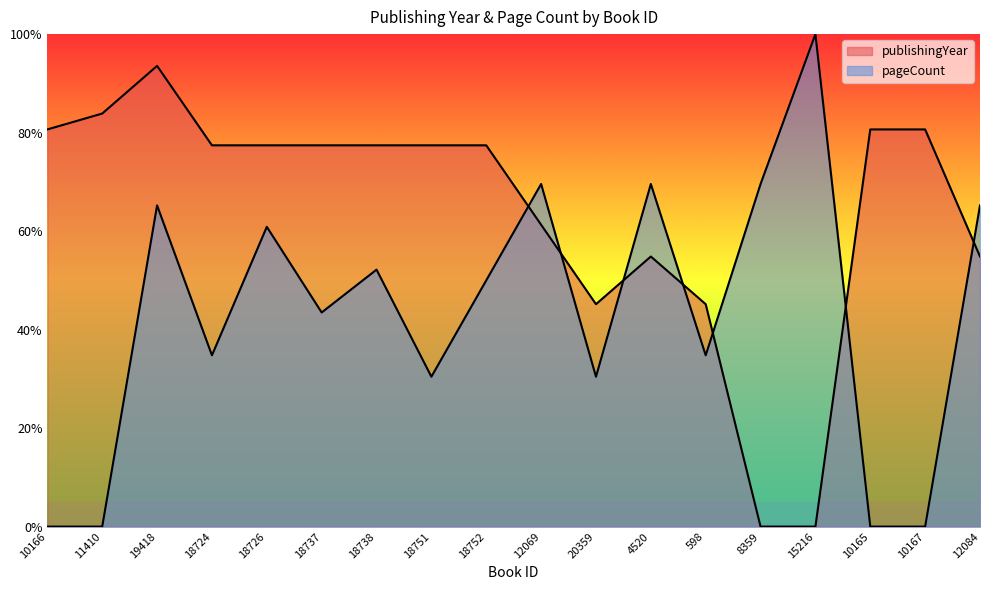

What value does the publishingYear series have at 18752?

77.4